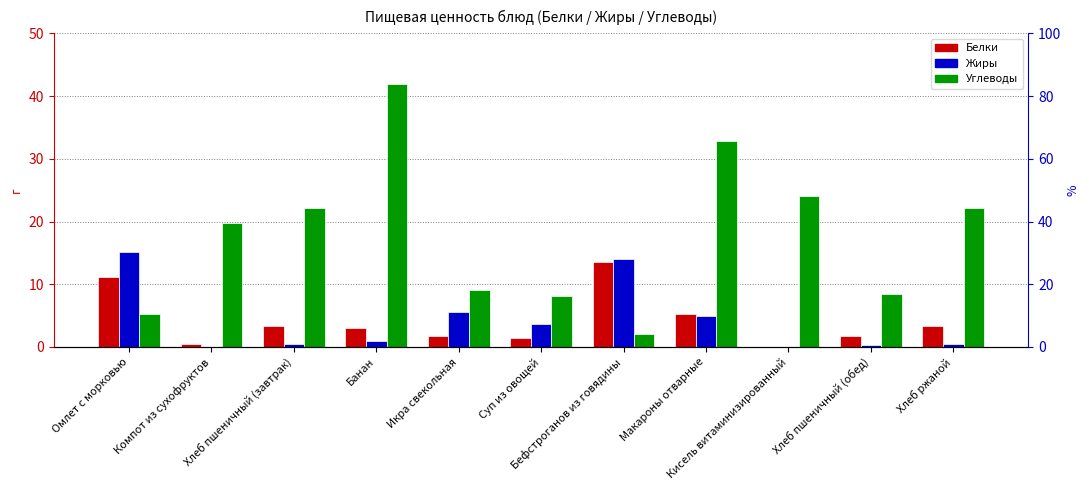

Reading left to right, list all the values displayed in this chart.

Белки: 11.1	0.5	3.4	3.0	1.7	1.4	13.5	5.3	0.0	1.7	3.4
Жиры: 15.1	0.0	0.4	1.0	5.6	3.7	14.0	4.9	0.0	0.3	0.4
Углеводы: 5.2	19.8	22.1	42.0	9.1	8.1	2.1	32.8	24.0	8.4	22.1